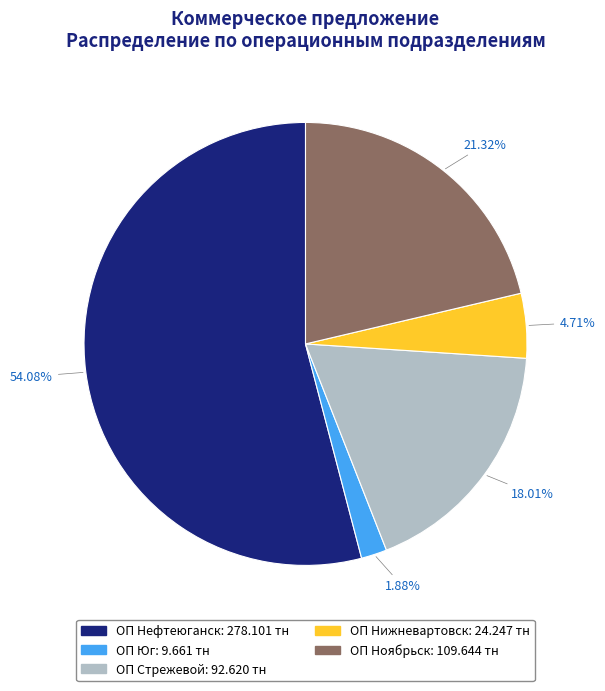

Approximately how many times larger is the value at ОП Стрежевой compared to ОП Юг?

9.6